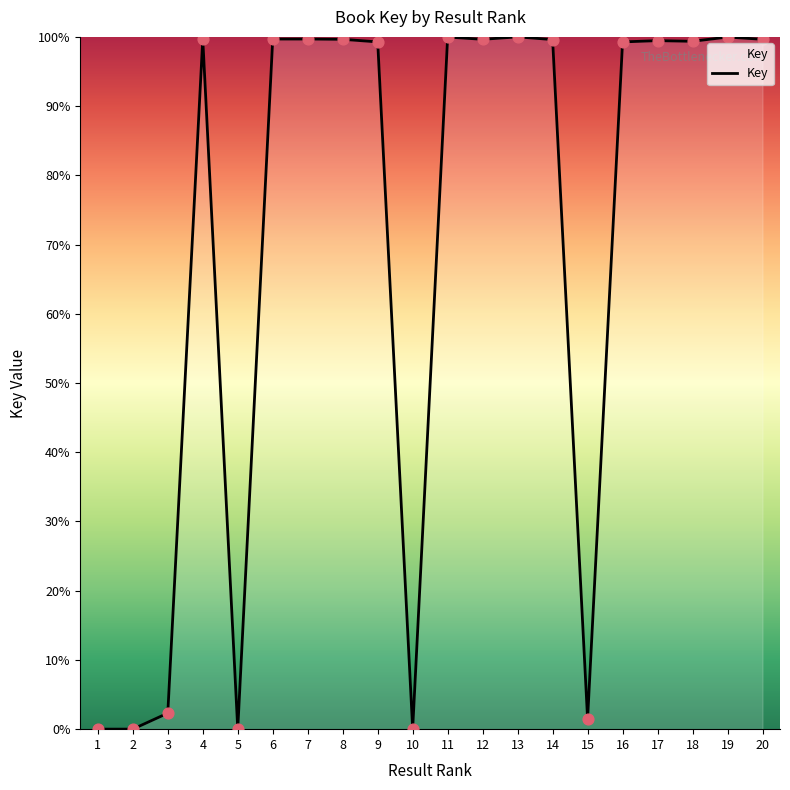

What is the difference between the maximum and minimum values?

100.0